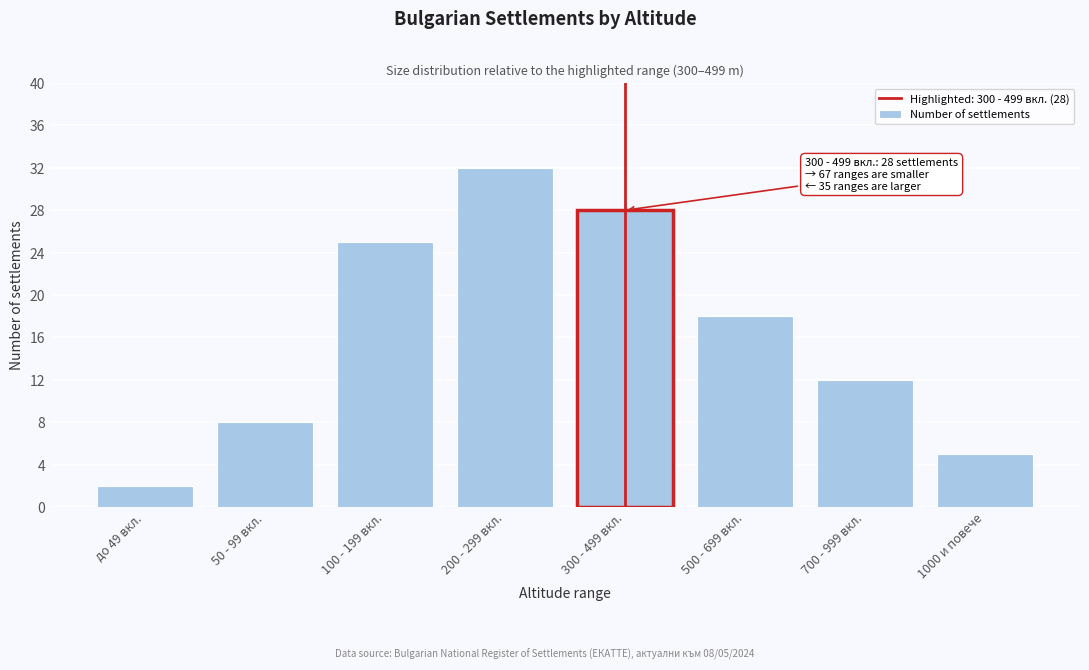

Reading left to right, list all the values displayed in this chart.

2	8	25	32	28	18	12	5